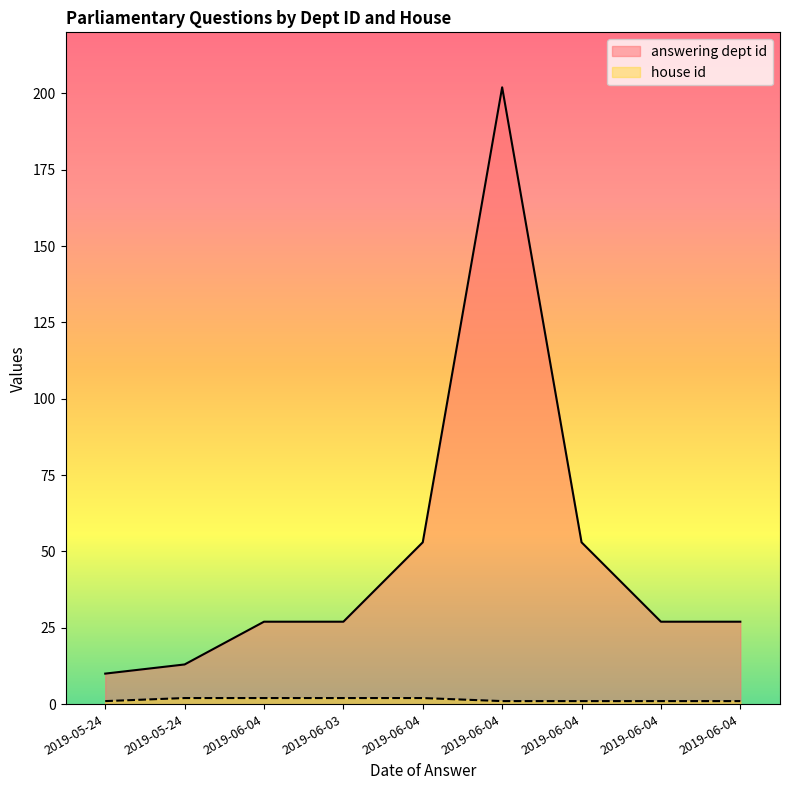

What is the sum of all house id values?

13